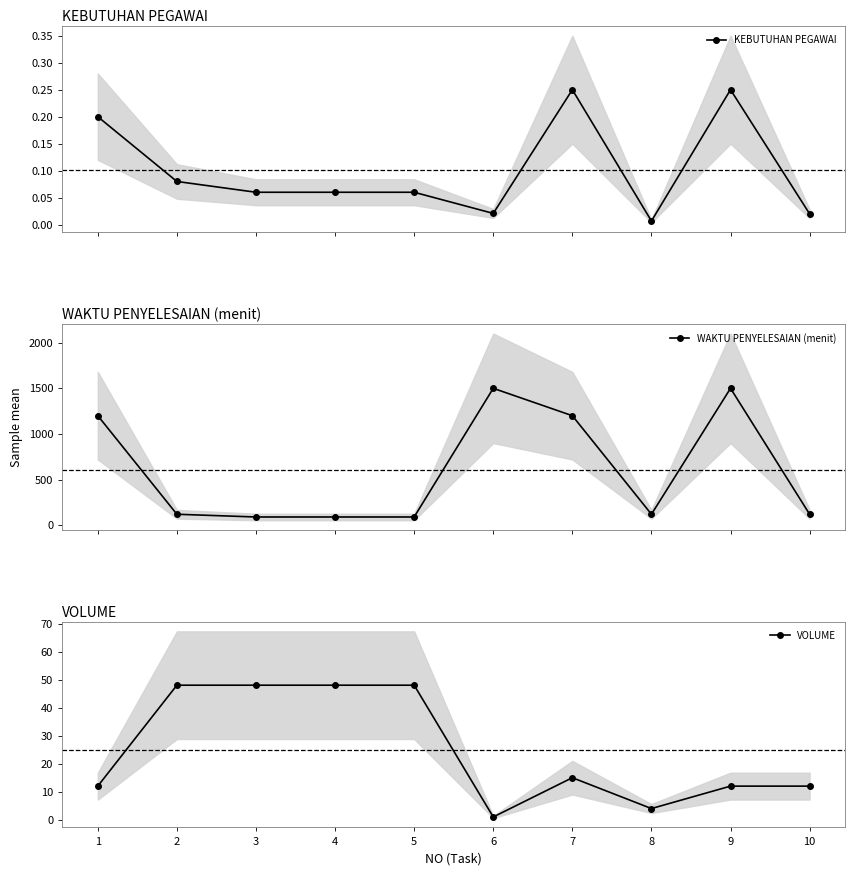

Which series has the largest range (max minus min)?

WAKTU PENYELESAIAN (menit)